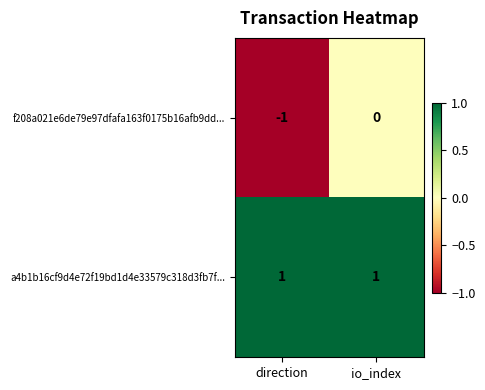

The f208a021e6de79e97dfafa163f0175b16afb9dd... series shows 0 at io_index. True or false?

True